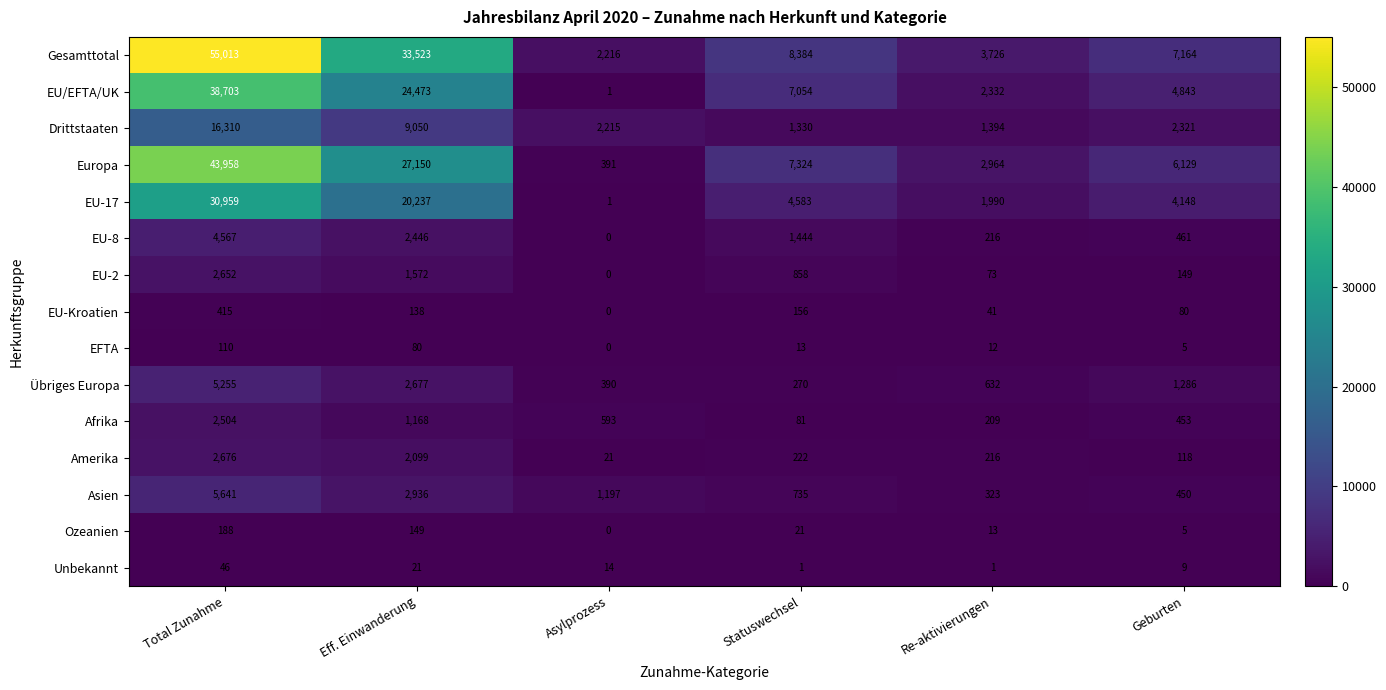

What is the difference between the maximum and second lowest values in the Afrika series?

2295